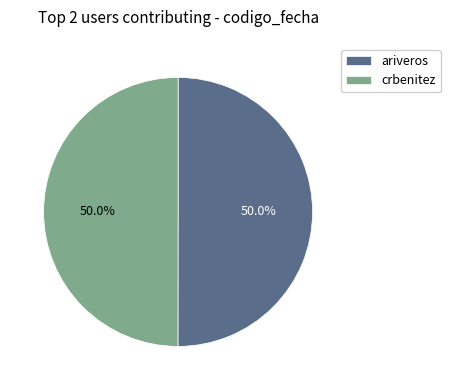

How many segments does this pie chart have?

2